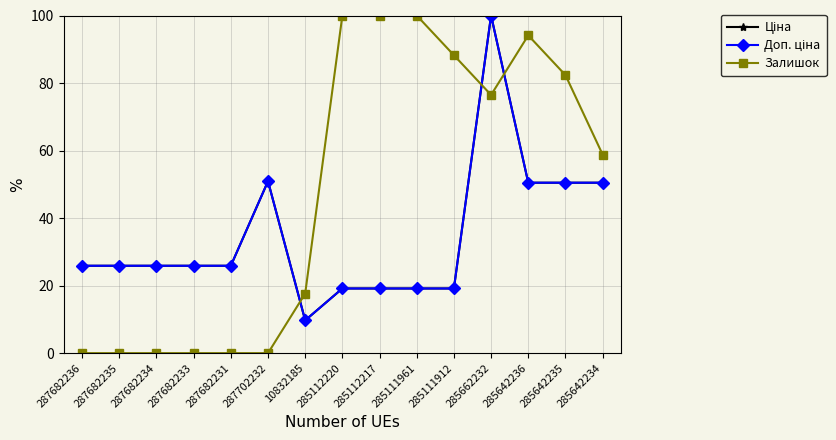

Reading left to right, what are all the values shown in this chart?

Ціна: 287682236=25.9	287682235=25.9	287682234=25.9	287682233=25.9	287682231=25.9	287702232=50.9	10832185=9.7	285112220=19.1	285112217=19.1	285111961=19.1	285111912=19.1	285662232=100.0	285642236=50.5	285642235=50.5	285642234=50.5
Доп. ціна: 287682236=25.9	287682235=25.9	287682234=25.9	287682233=25.9	287682231=25.9	287702232=50.9	10832185=9.7	285112220=19.1	285112217=19.1	285111961=19.1	285111912=19.1	285662232=100.0	285642236=50.5	285642235=50.5	285642234=50.5
Залишок: 287682236=0.0	287682235=0.0	287682234=0.0	287682233=0.0	287682231=0.0	287702232=0.0	10832185=17.6	285112220=100.0	285112217=100.0	285111961=100.0	285111912=88.2	285662232=76.5	285642236=94.1	285642235=82.4	285642234=58.8